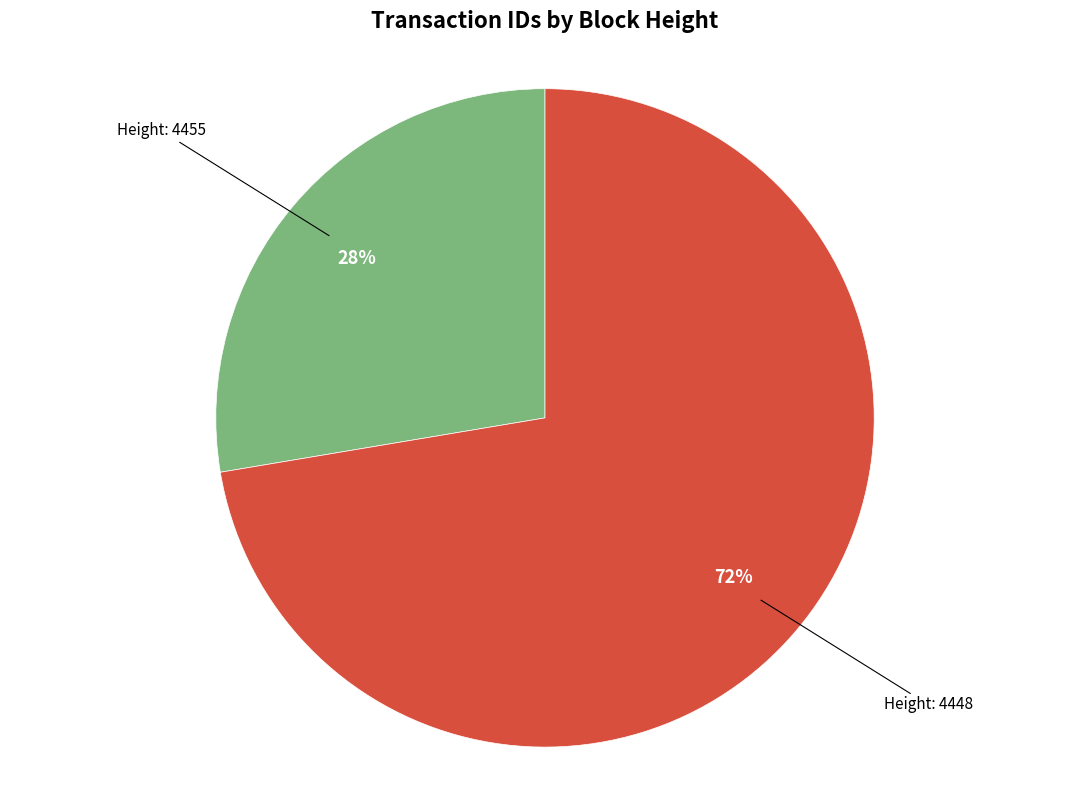

Which has a higher value, Height: 4448 or Height: 4455?

Height: 4448